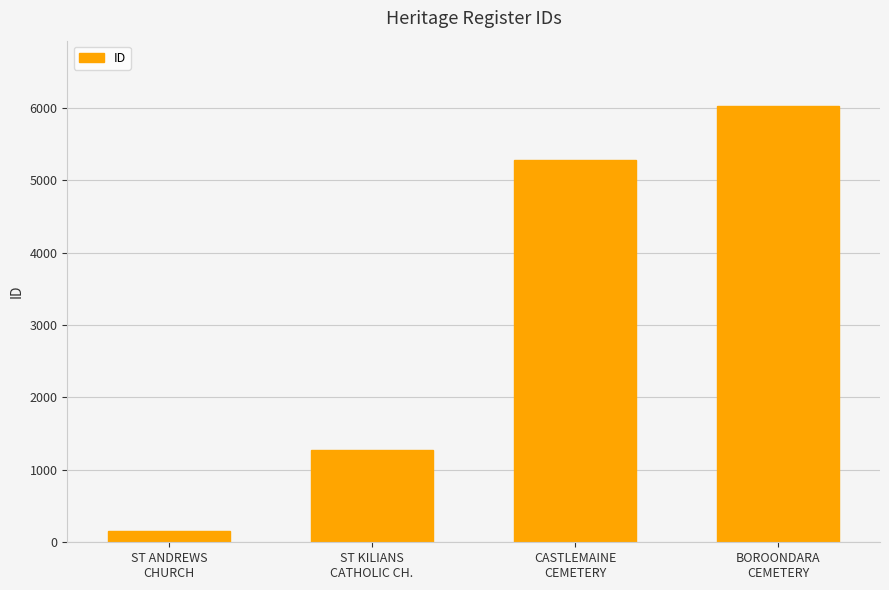

What is the sum of the values at ST KILIANS
CATHOLIC CH. and ST ANDREWS
CHURCH?

1434